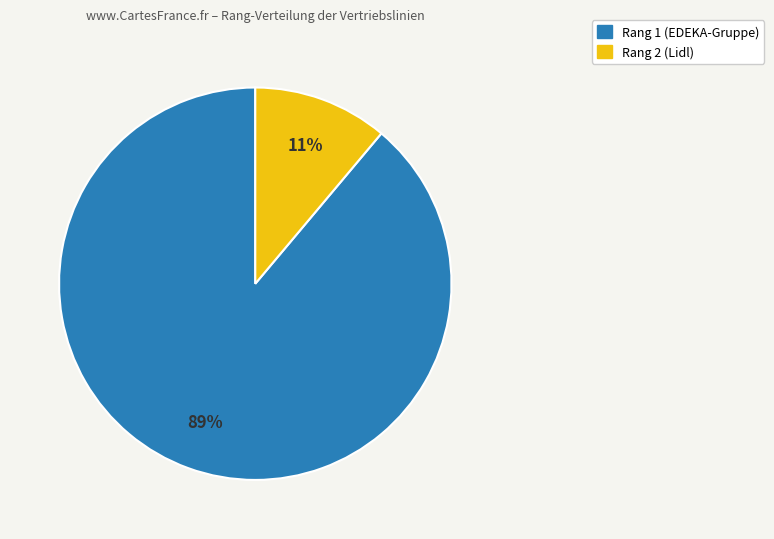

To the nearest percent, what is the difference between the largest and smallest slice percentages?

78%